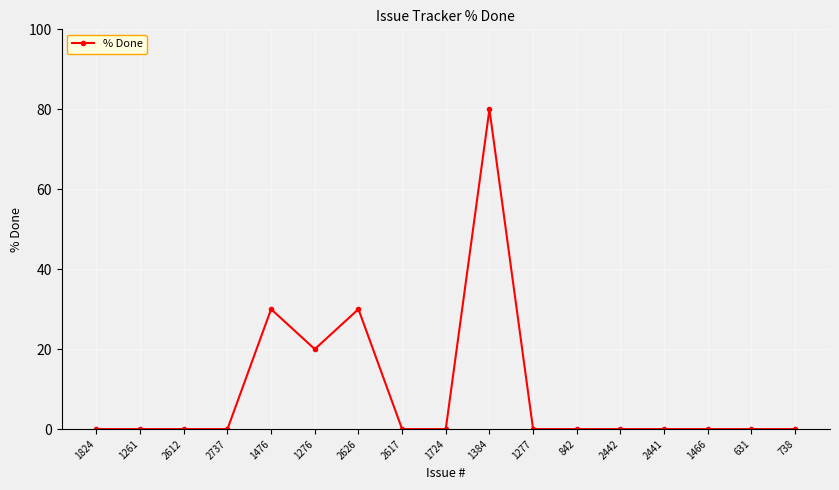

What is the label of the 13th point from the right?

1476